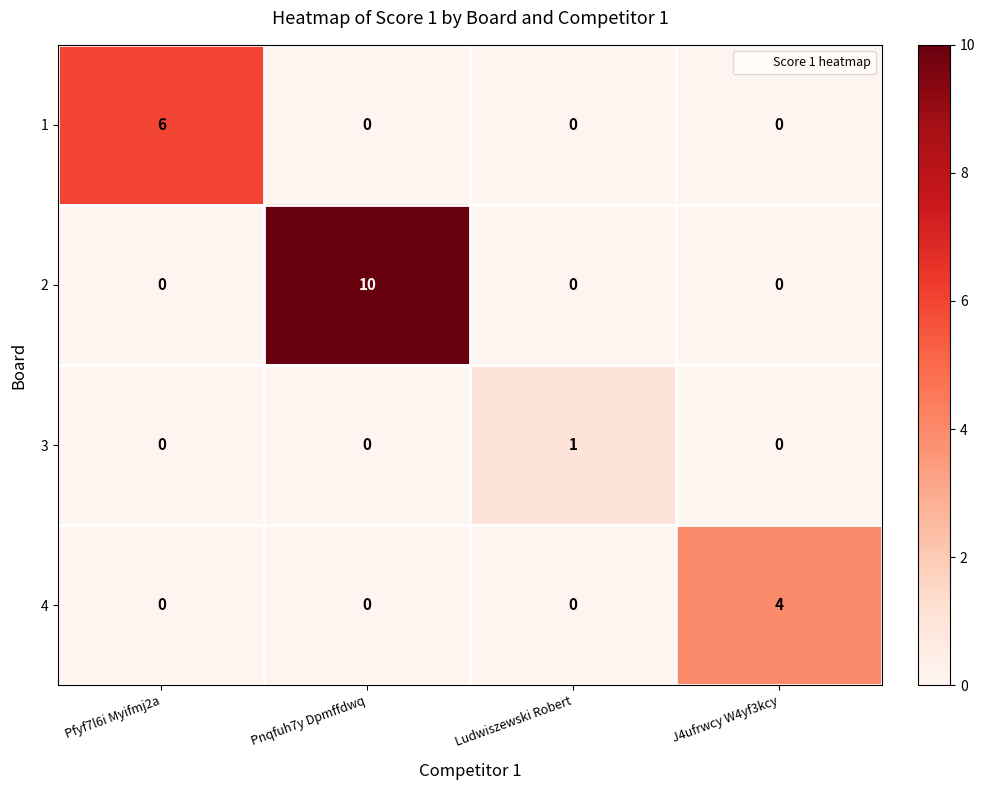

Reading right to left, extract all data points from this chart.

1: 0	0	0	6
2: 0	0	10	0
3: 0	1	0	0
4: 4	0	0	0